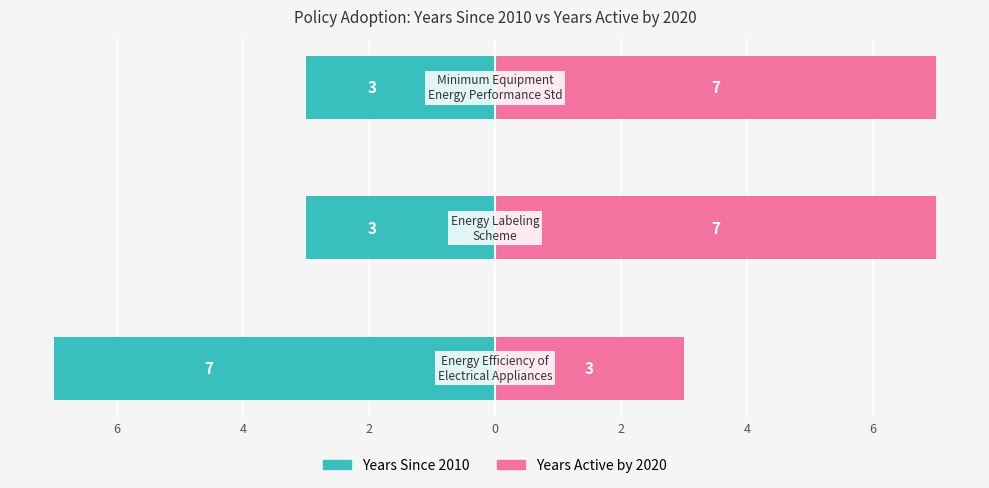

At how many categories does at least one series exceed -4?

3